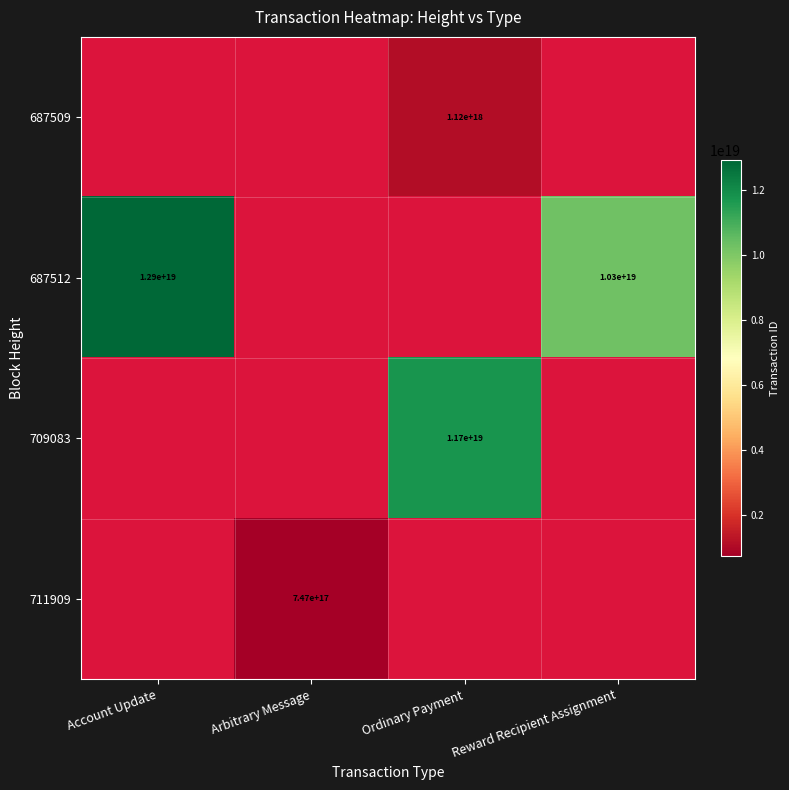

True or false: 687512 has a value of 4263955452860923904.0 at Reward Recipient Assignment.

False